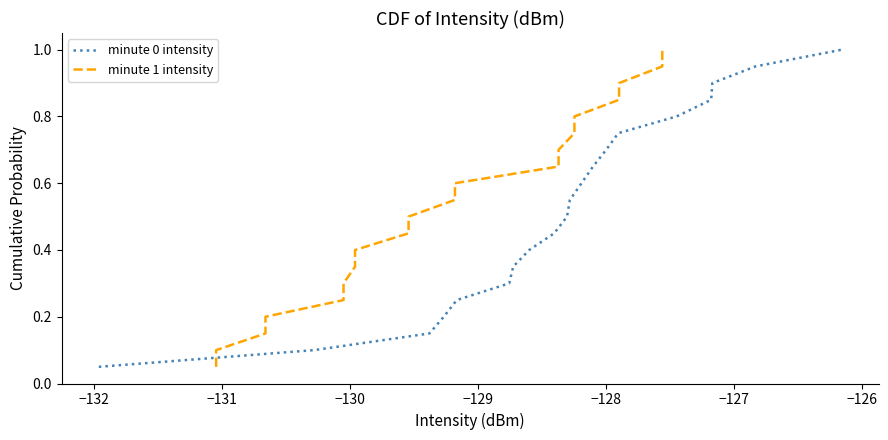

Rank the series by their maximum value, from highest to lowest.

minute 0 intensity, minute 1 intensity